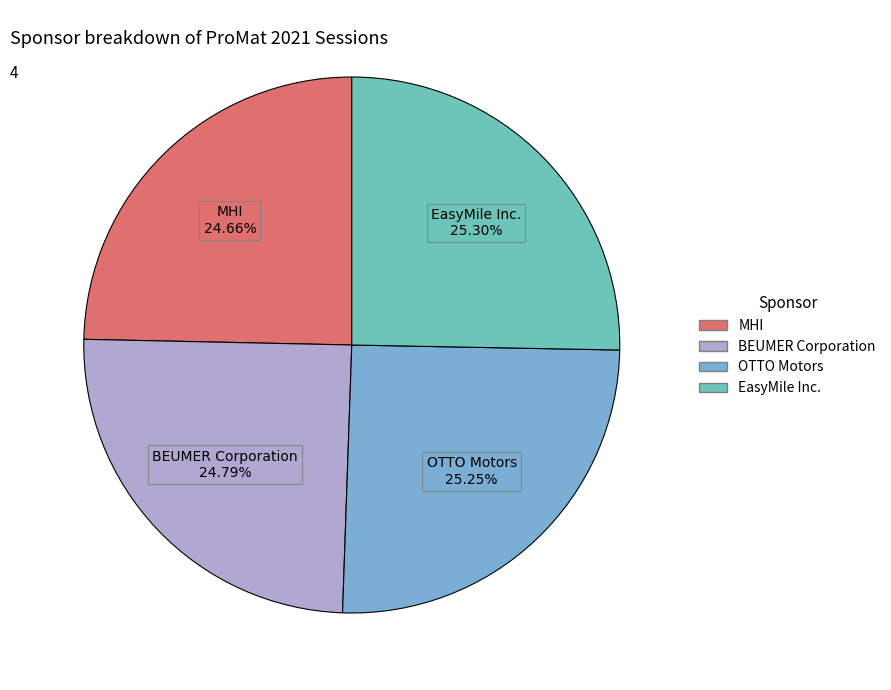

How many segments does this pie chart have?

4